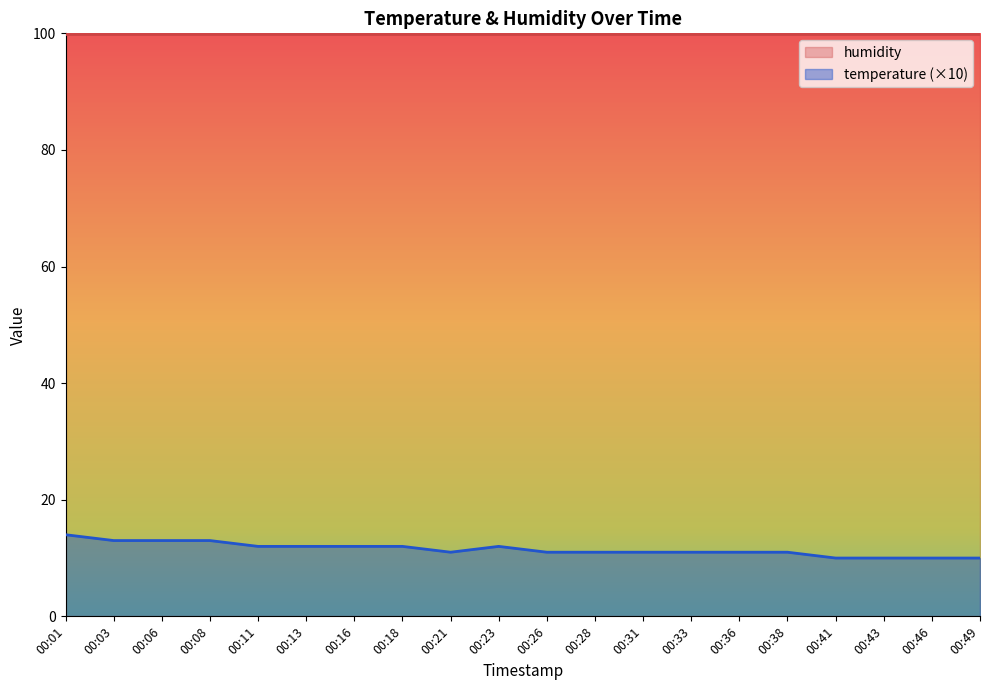

Count the number of categories in the chart.

20